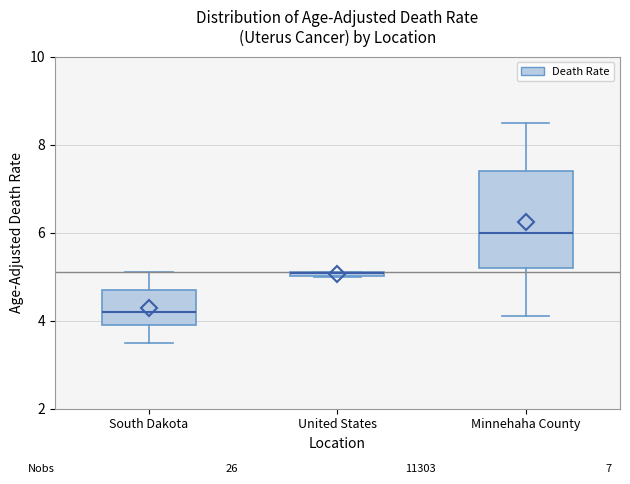

Where does the lower whisker of the box for Minnehaha County end on the y-axis? The values are not printed on the chart, so give them approximately, as read against the axis.

4.2